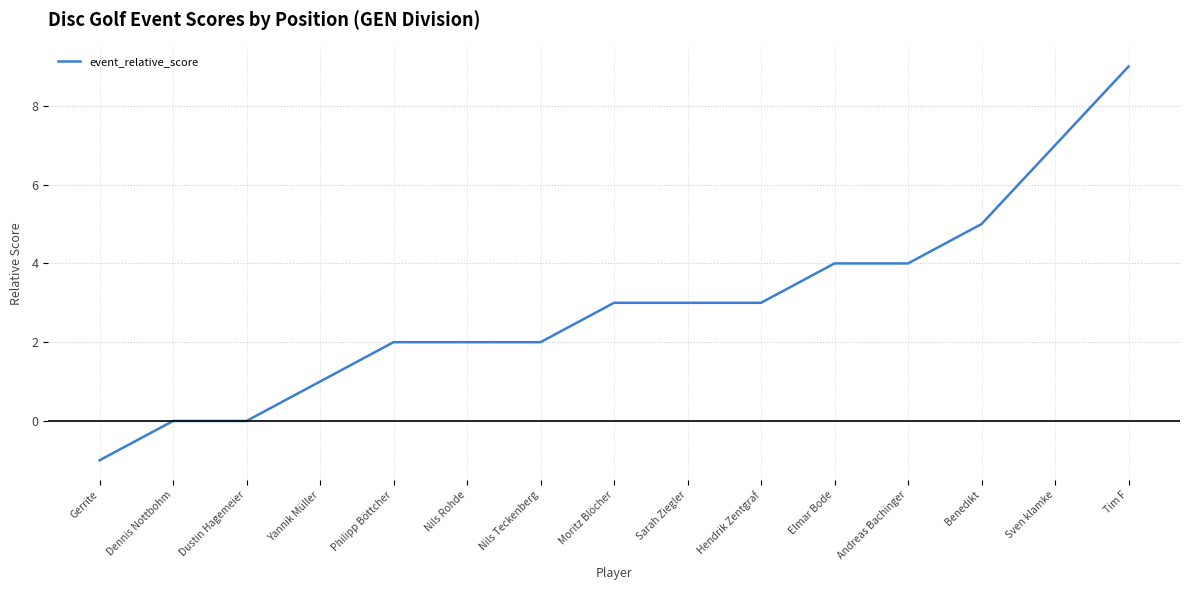

What is the average value?

3